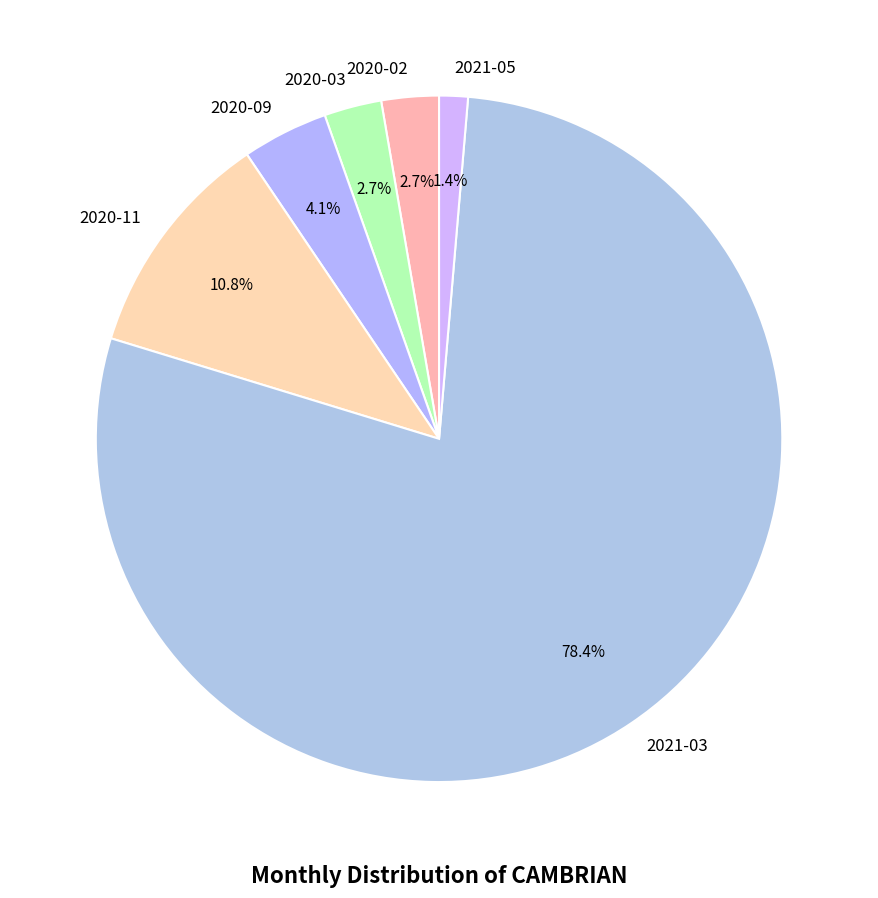

Does 2021-03 represent more than half of the total?

Yes